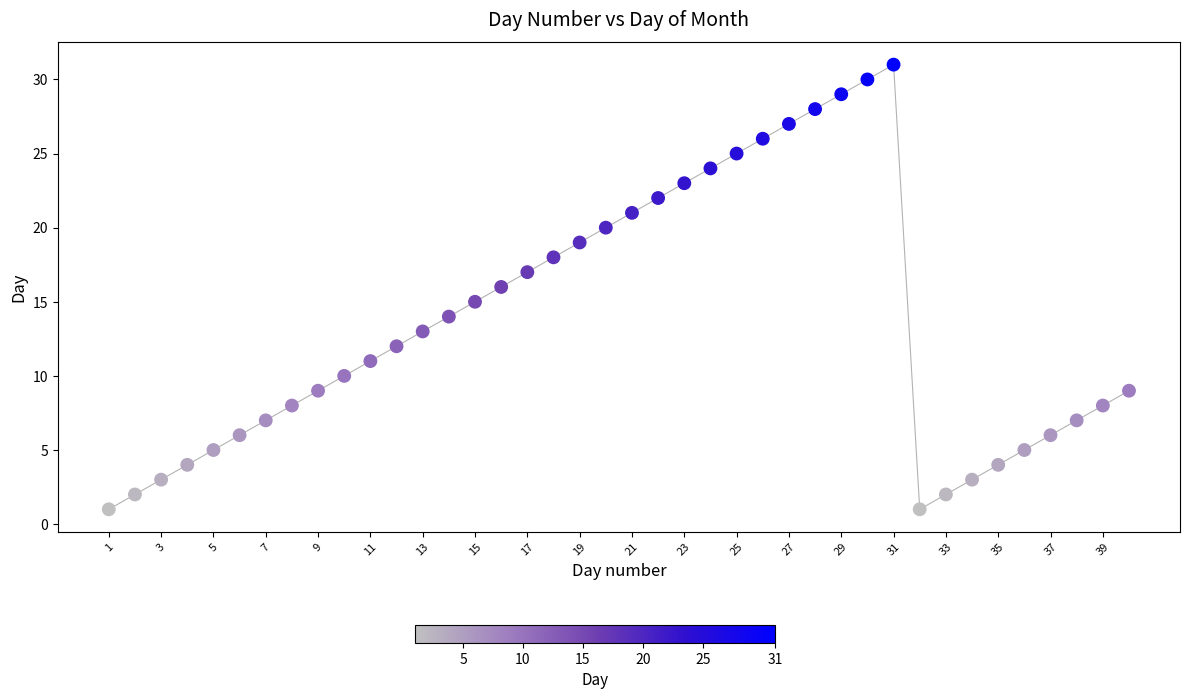

What is the range of Y values (max minus min)?

30